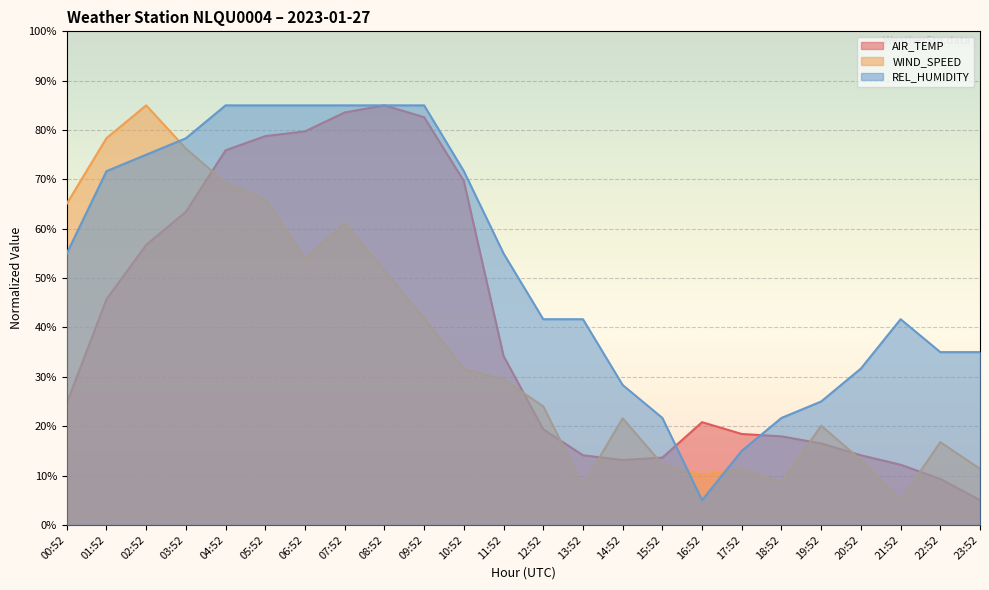

List the series in order of their peak value, highest first.

AIR_TEMP, WIND_SPEED, REL_HUMIDITY